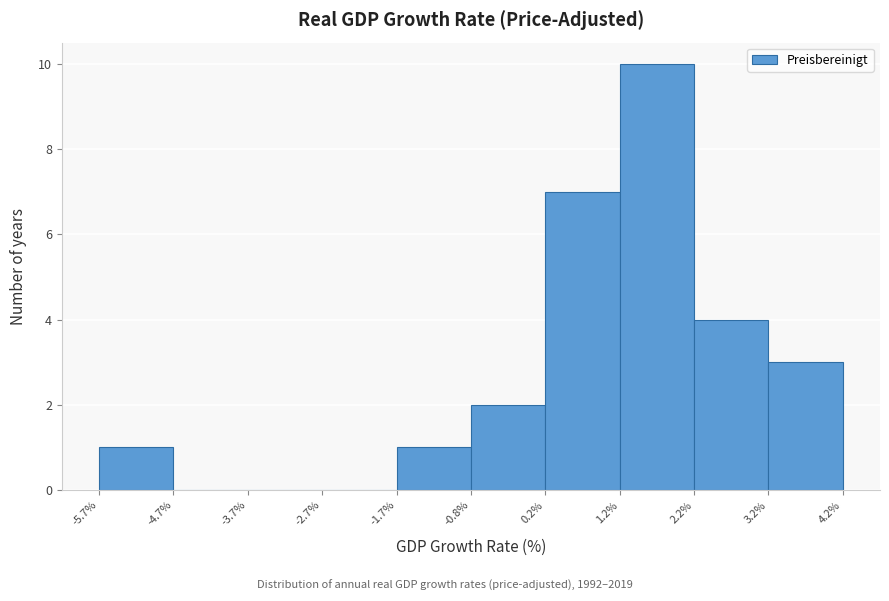

Reading left to right, transcribe this chart: for each bar, give the range it covers on the x-axis and its height. The values are not printed on the chart, so give them approximately, as read against the axis.

-5.7% to -4.7%: 1
-4.7% to -3.7%: 0
-3.7% to -2.7%: 0
-2.7% to -1.7%: 0
-1.7% to -0.8%: 1
-0.8% to 0.2%: 2
0.2% to 1.2%: 7
1.2% to 2.2%: 10
2.2% to 3.2%: 4
3.2% to 4.2%: 3